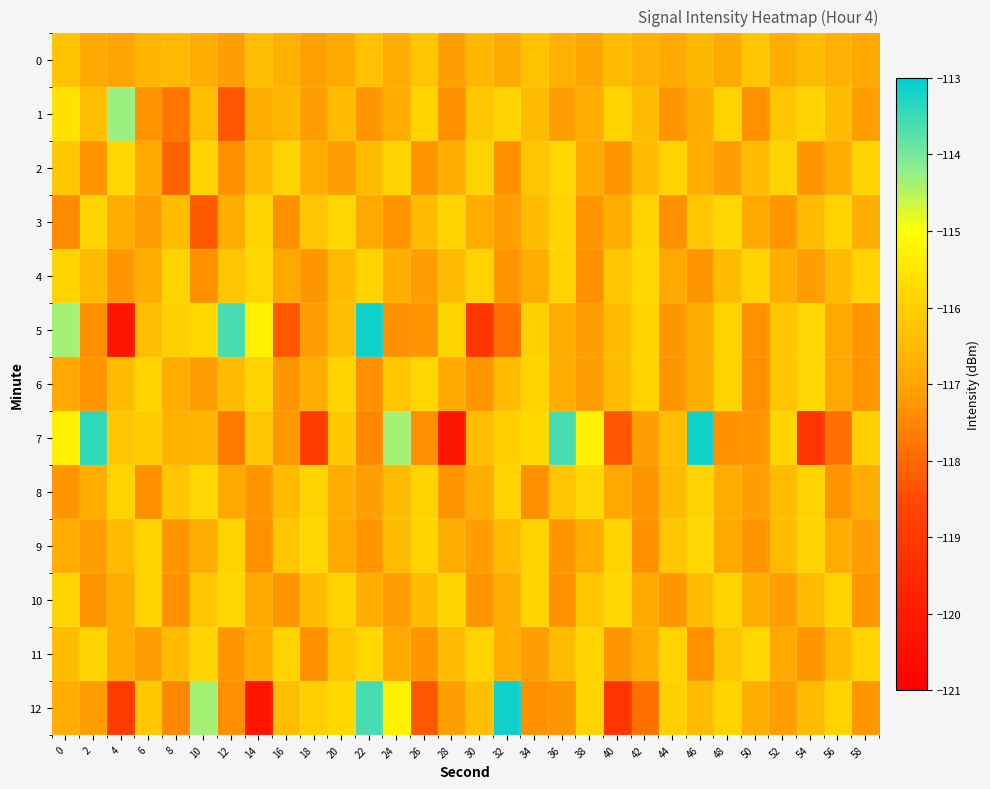

Between 6 and 58, which series saw the biggest shift?

10